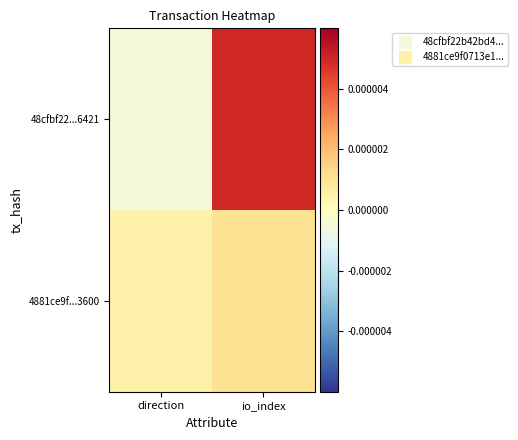

Reading left to right, what are all the values shown in this chart?

48cfbf22...6421: direction=-0.0	io_index=0.0
4881ce9f...3600: direction=0.0	io_index=0.0